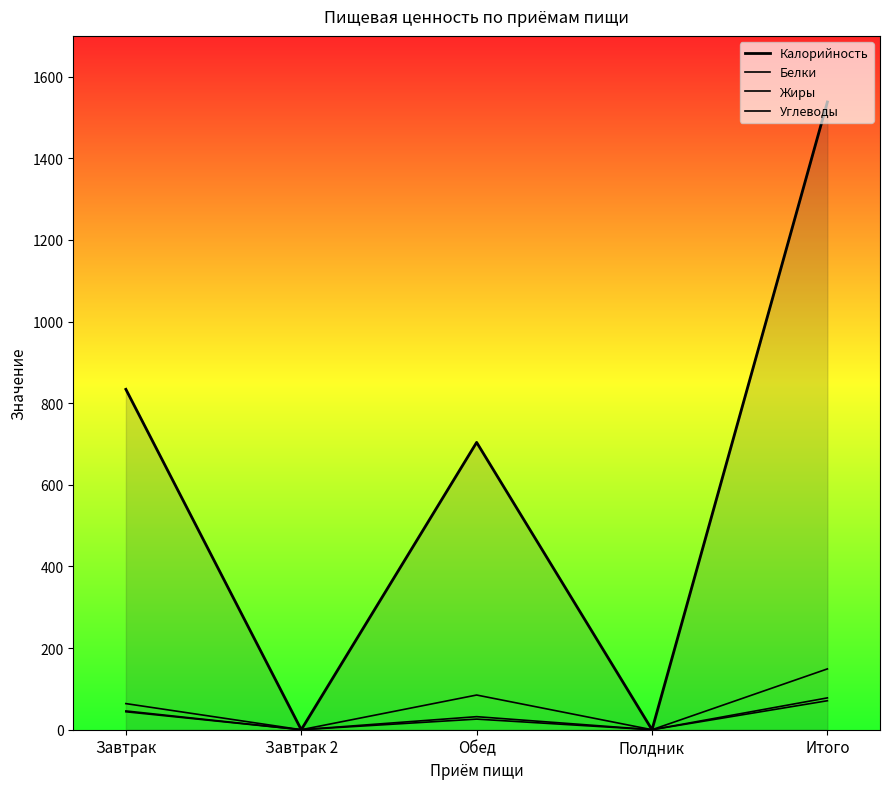

True or false: Углеводы has more than 1 points higher than both neighbors.

False